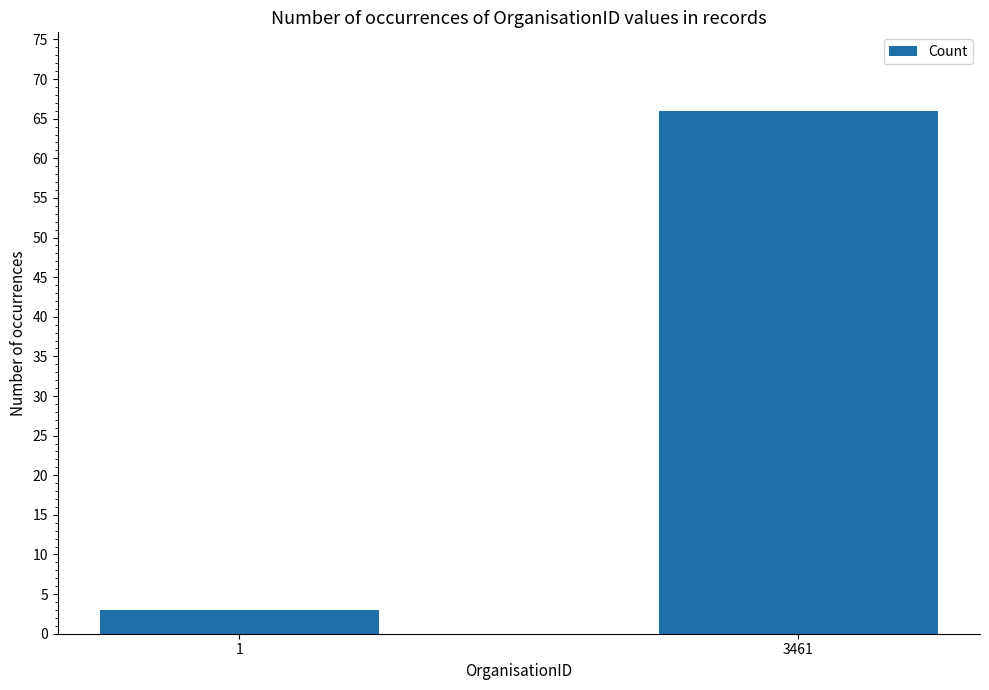

What is the change in value from 1 to 3461?

+63